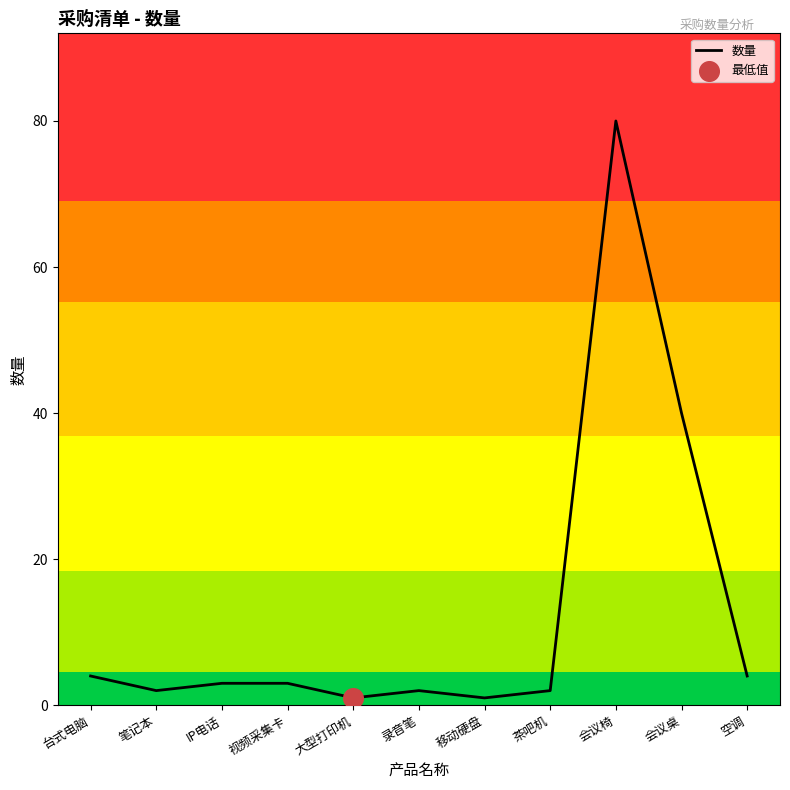

Which has a higher value, 台式电脑 or 视频采集卡?

台式电脑